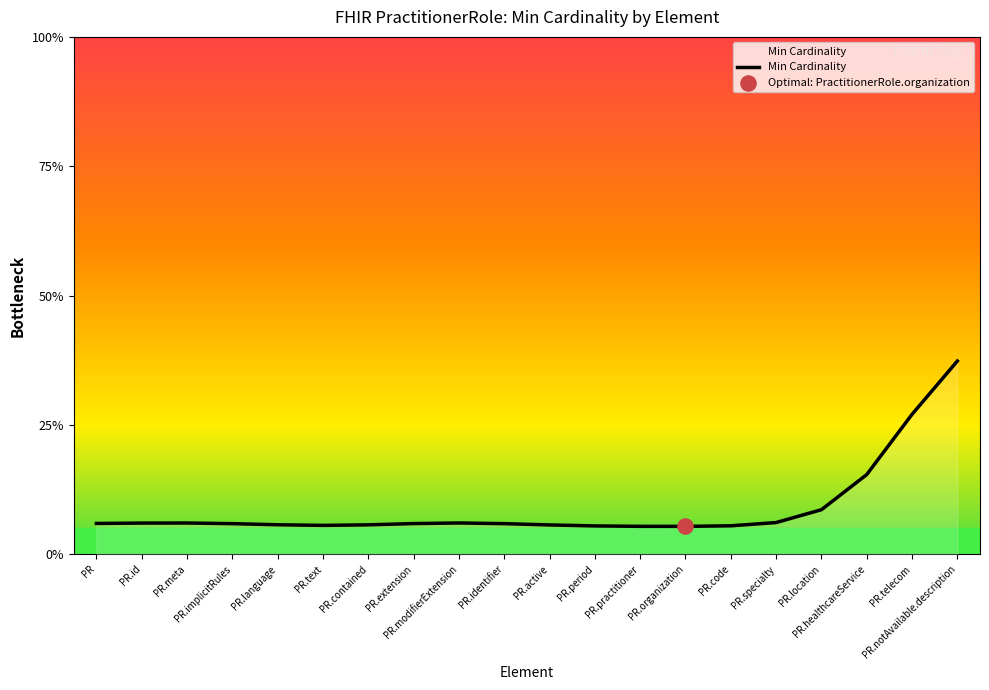

Which has a higher value, PR.code or PR.contained?

PR.contained